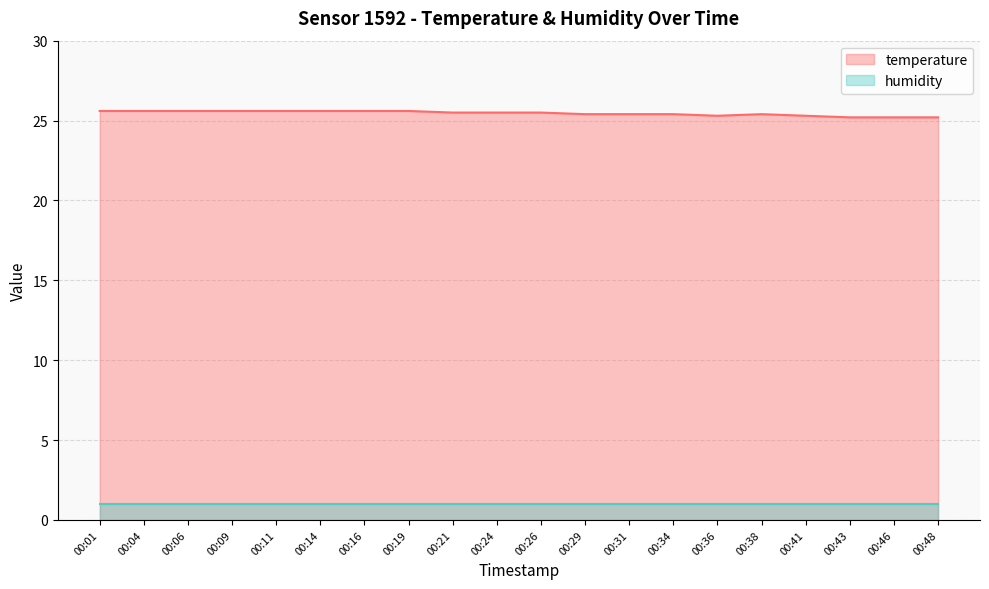

Count the number of categories in the chart.

20